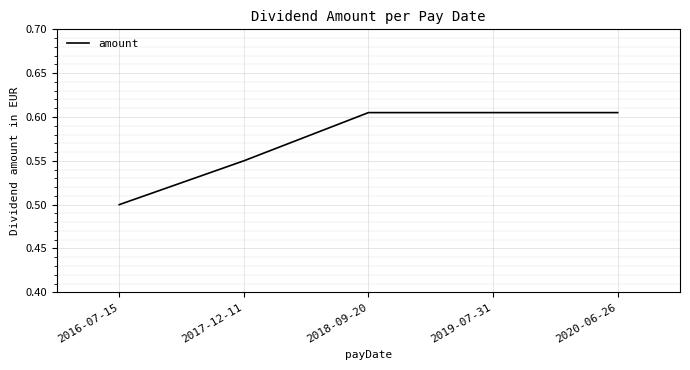

What is the change in value from 2017-12-11 to 2019-07-31?

+0.1